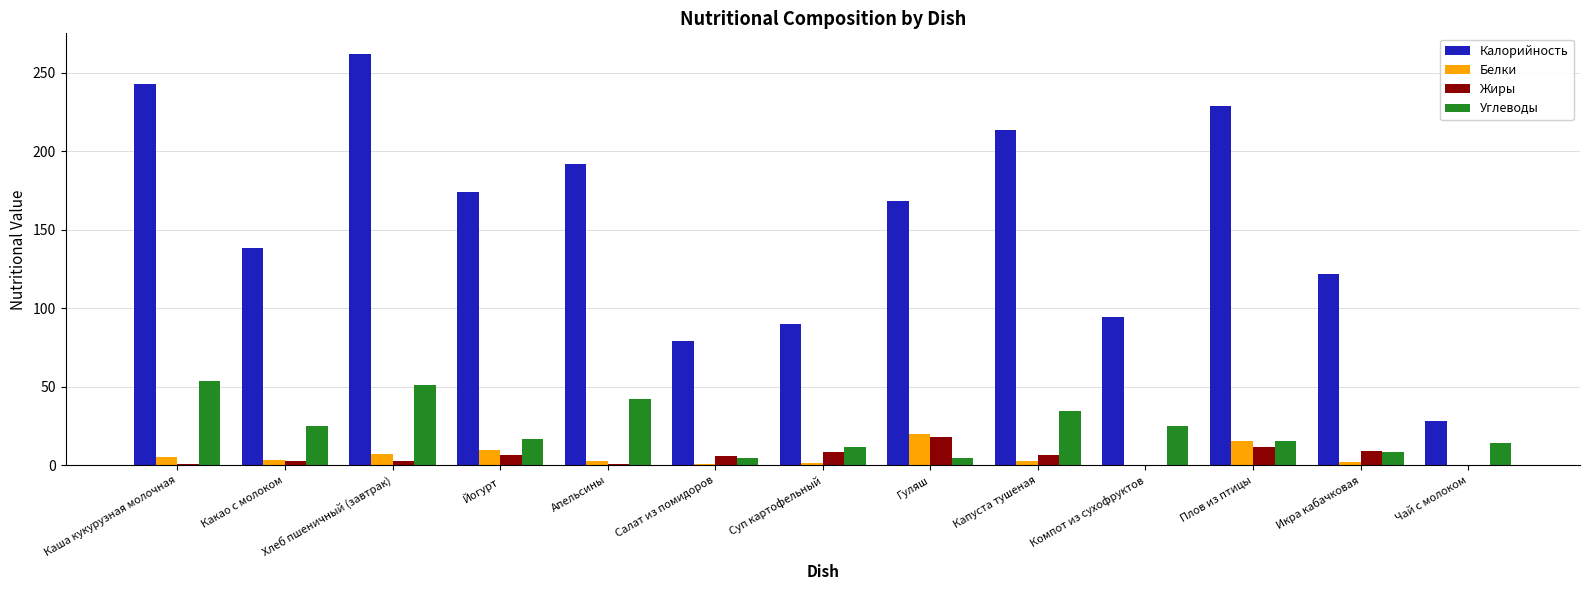

What are all the series names shown in the legend?

Калорийность, Белки, Жиры, Углеводы